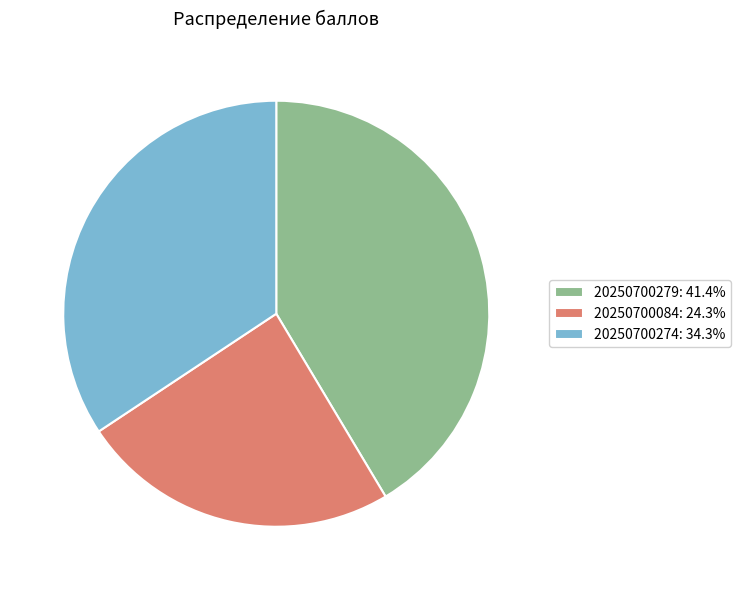

Which slice is the smallest?

20250700084